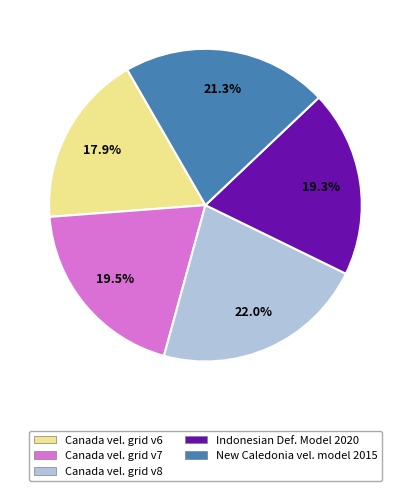

Does any single category account for the majority?

No